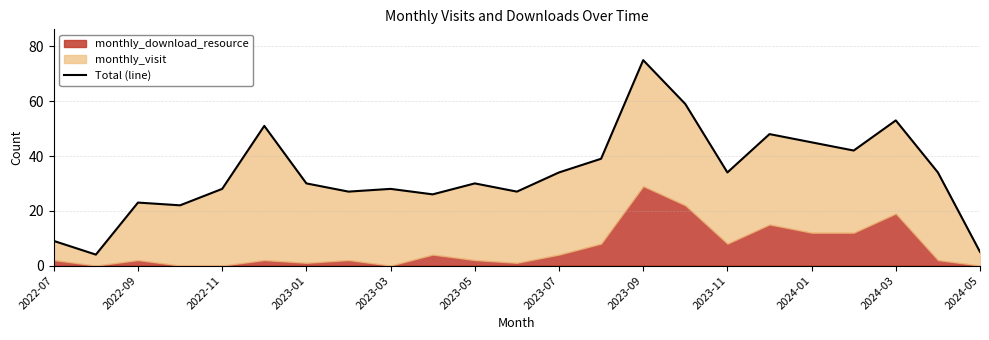

The chart shows a value of 34 at 21. True or false?

True